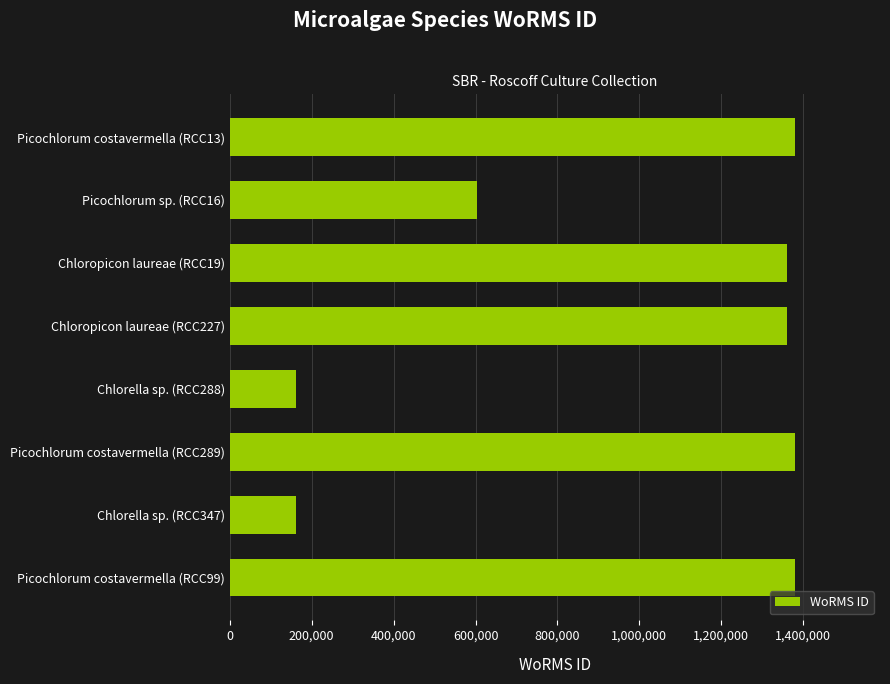

Reading top to bottom, transcribe all the data shown in this chart.

1380402	603429	1361155	1361155	160576	1380402	160576	1380402